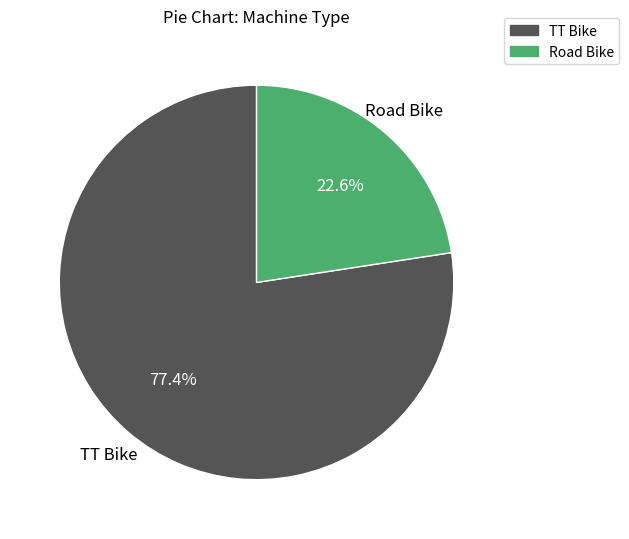

How many slices are in this pie chart?

2